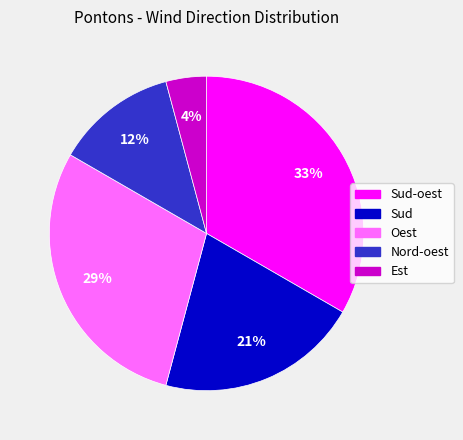

To the nearest percent, what is the difference between the largest and smallest slice percentages?

29%